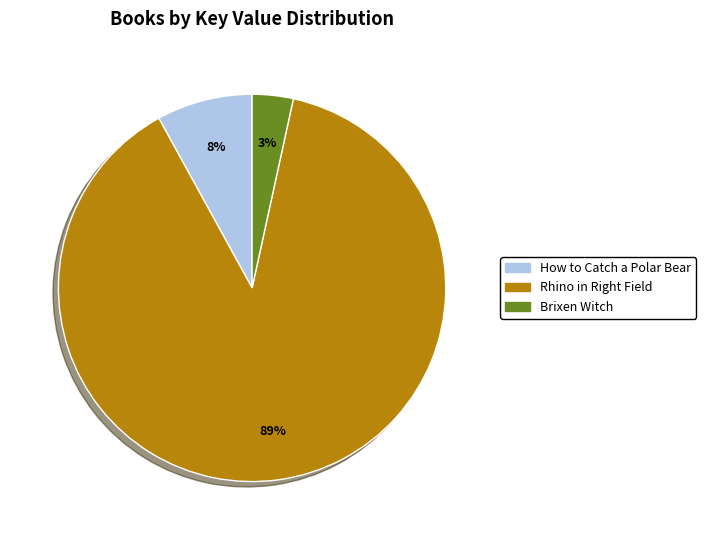

Do Brixen Witch and How to Catch a Polar Bear together represent more than half of the pie?

No